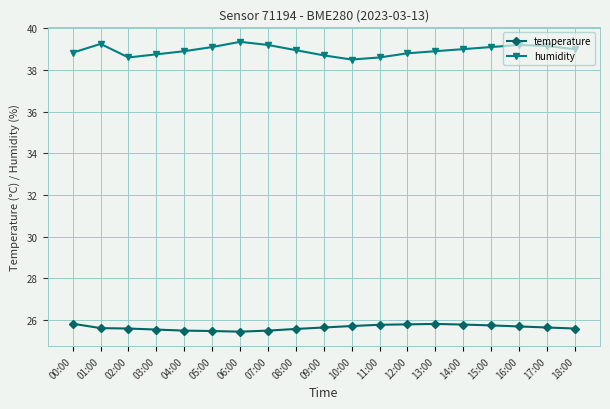

At how many categories does at least one series exceed 31?

19